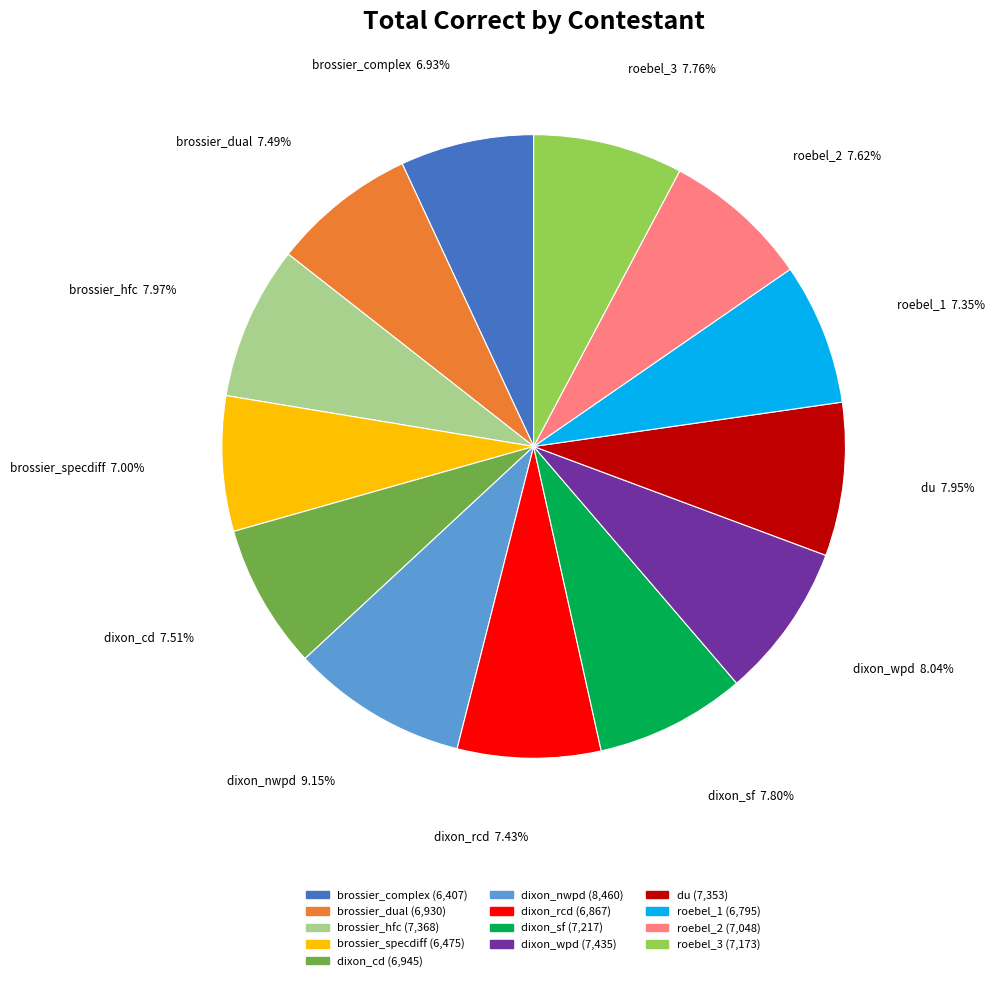

How many slices are in this pie chart?

13